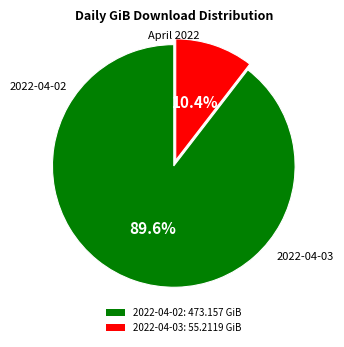

What is the largest slice in the pie chart?

2022-04-02: 473.157 GiB